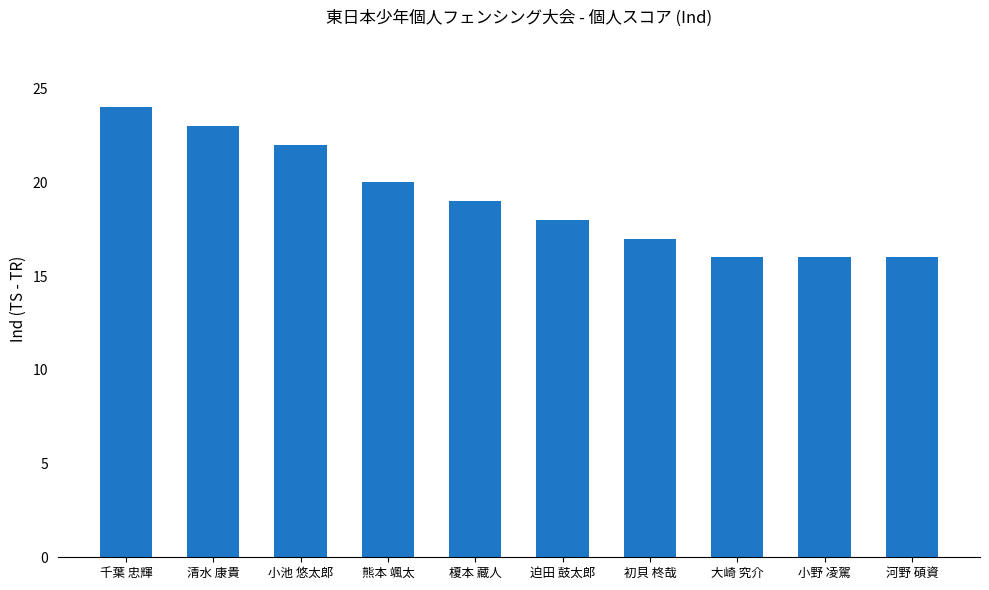

What is the maximum value shown in the chart?

24